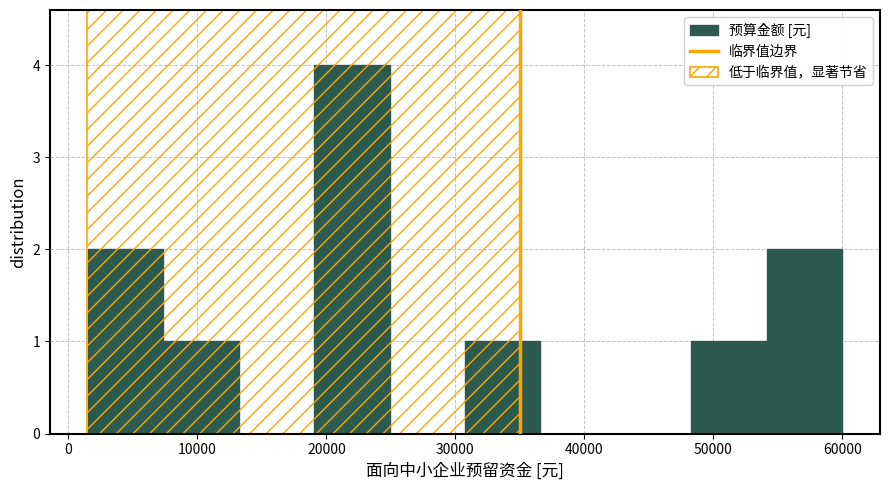

Reading left to right, list every bar in this chart as the range it spans on the x-axis followed by its height. Neither the bar edges nor the heights are printed on the chart, so give them approximately, as read against the axes.

2000 to 7000: 2
7000 to 13000: 1
13000 to 19000: 0
19000 to 25000: 4
25000 to 31000: 0
31000 to 37000: 1
37000 to 42000: 0
42000 to 48000: 0
48000 to 54000: 1
54000 to 60000: 2